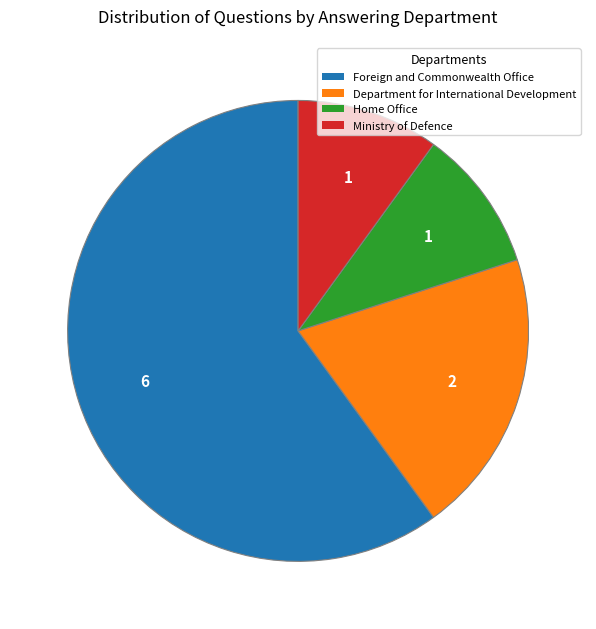

How many slices are in this pie chart?

4